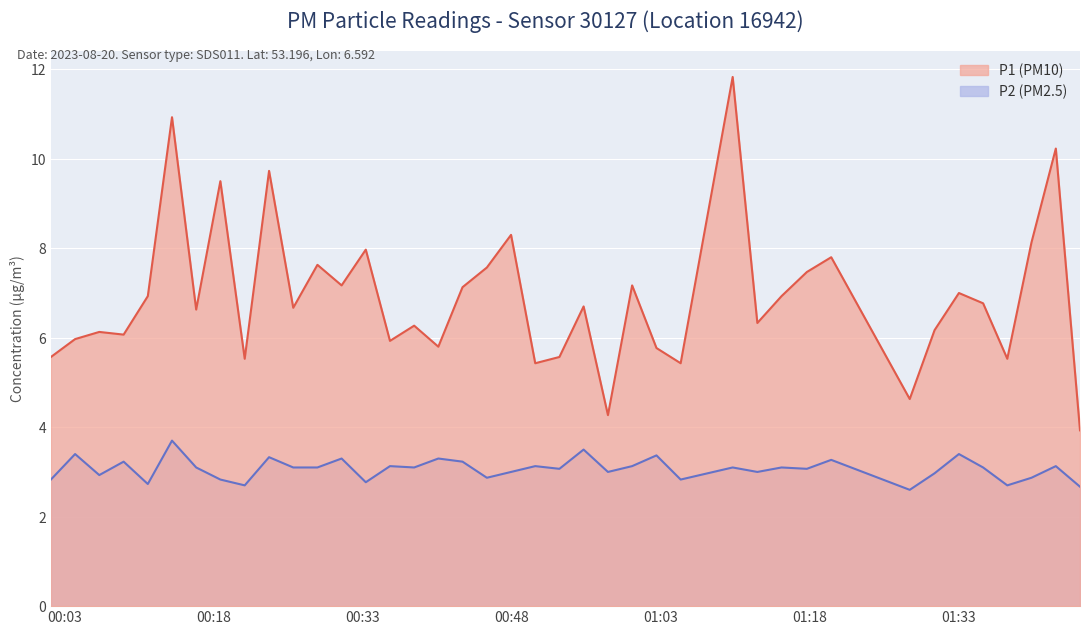

At 2023-08-20T00:35:45, list the series in order from smallest to largest.

P2, P1